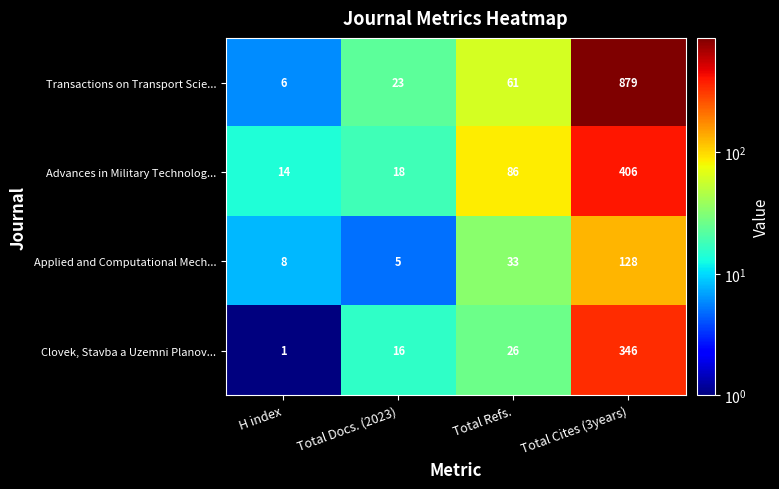

Reading right to left, list all the values displayed in this chart.

Transactions on Transport Scie...: 879	61	23	6
Advances in Military Technolog...: 406	86	18	14
Applied and Computational Mech...: 128	33	5	8
Clovek, Stavba a Uzemni Planov...: 346	26	16	1